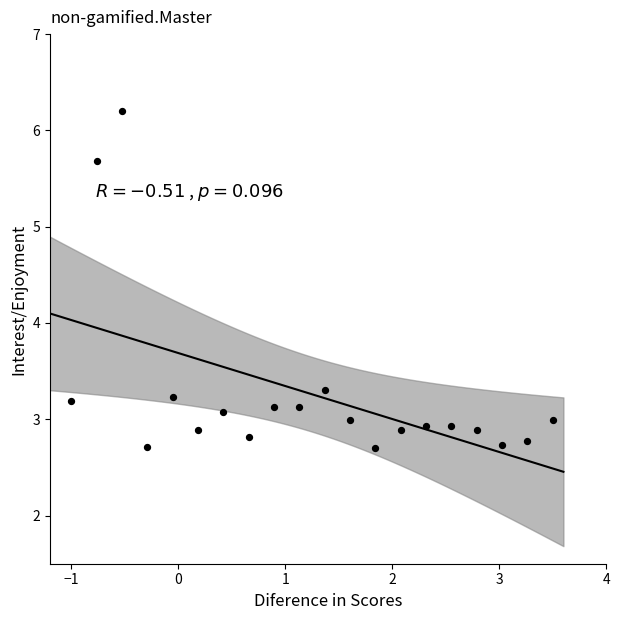

What Y value in the scatter plot is closest to 4?

3.3